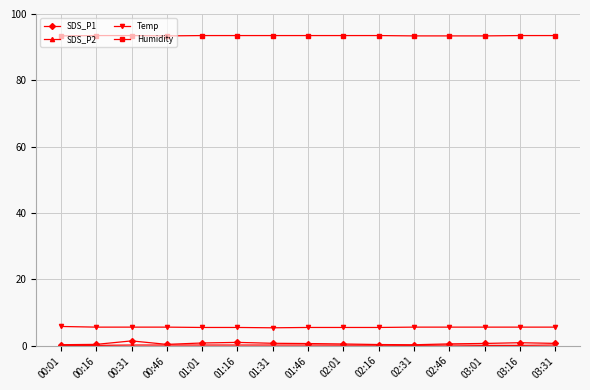

What is the label of the 9th point from the right?

01:31